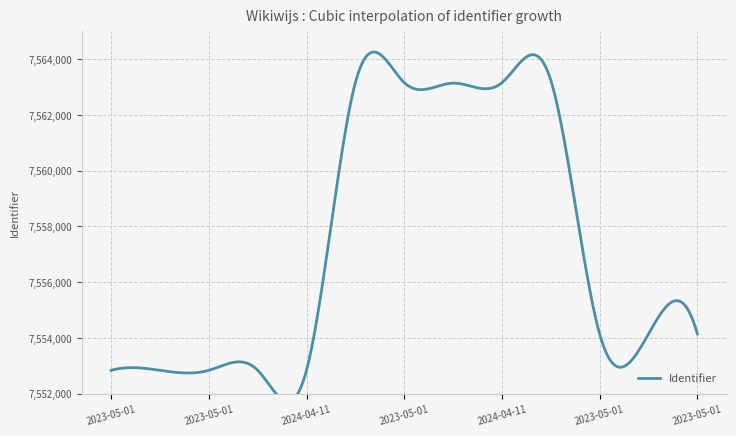

Reading right to left, what are all the values shown in this chart?

2023-05-01=7554141	2023-05-01=7554140	2023-05-01=7554139	2023-05-01=7563249	2024-04-11=7563160	2024-04-11=7563145	2023-05-01=7563164	2024-04-11=7563161	2024-04-11=7552837	2023-05-01=7552836	2023-05-01=7552835	2023-05-01=7552834	2023-05-01=7552833